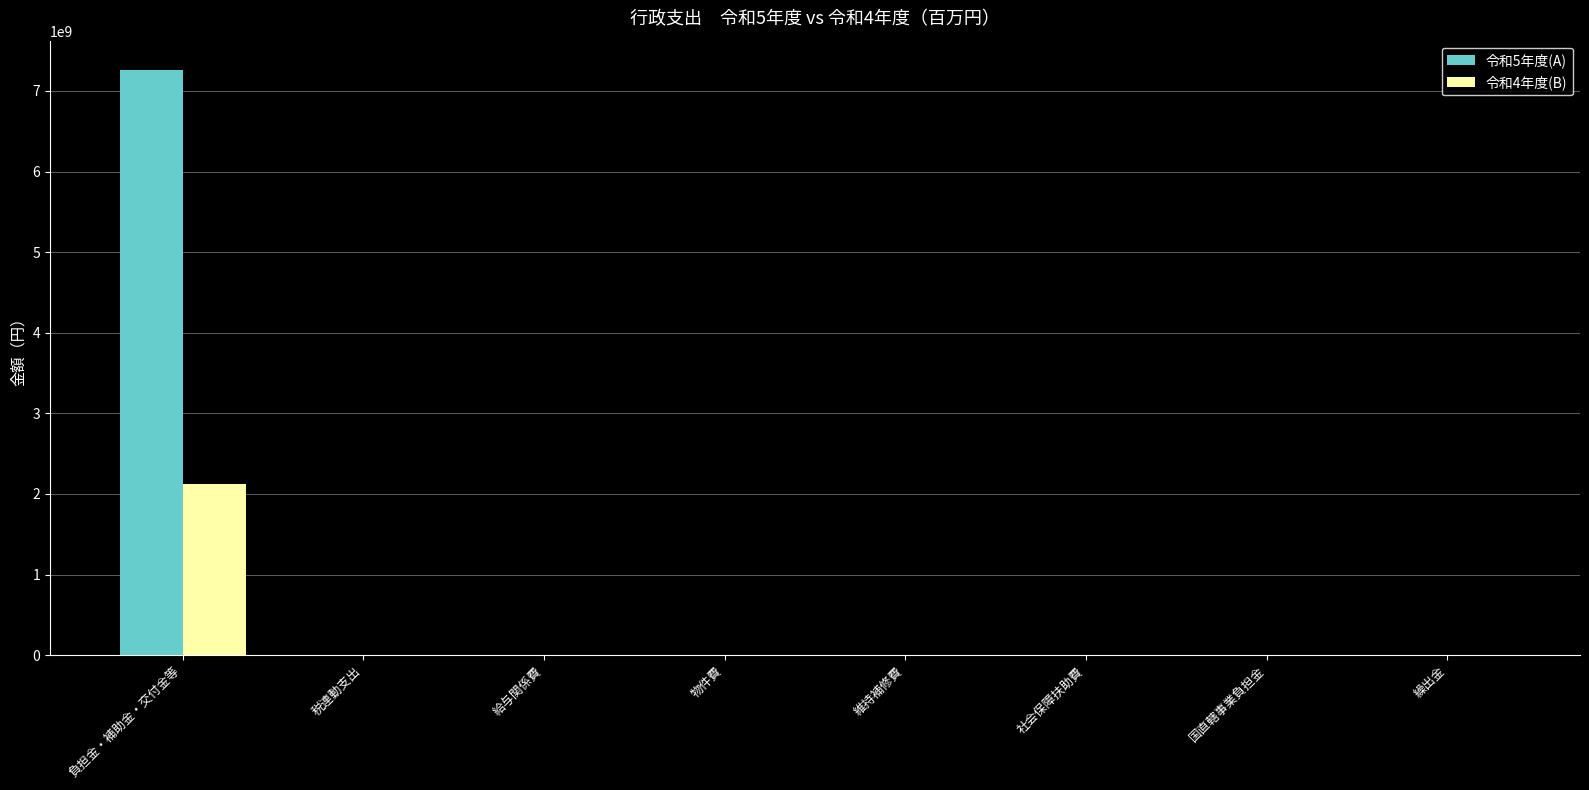

What is the total value across all series at 負担金・補助金・交付金等?

9378171088